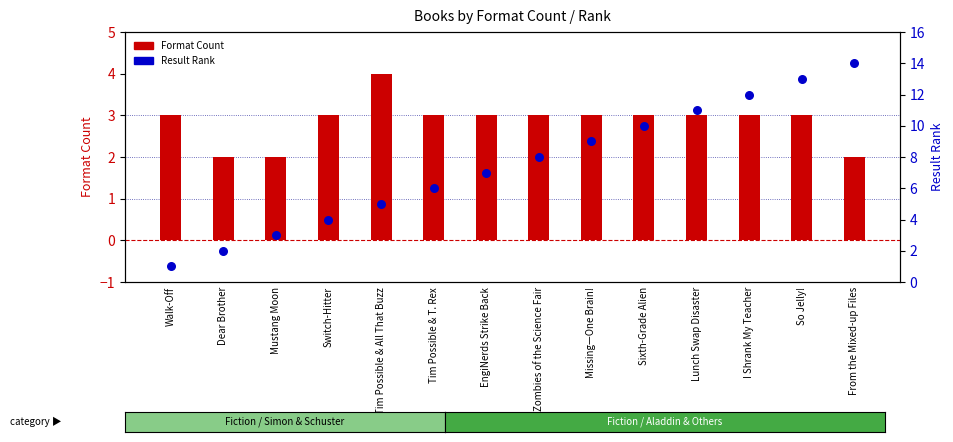

What is the total value across all series at I Shrank My Teacher?

15